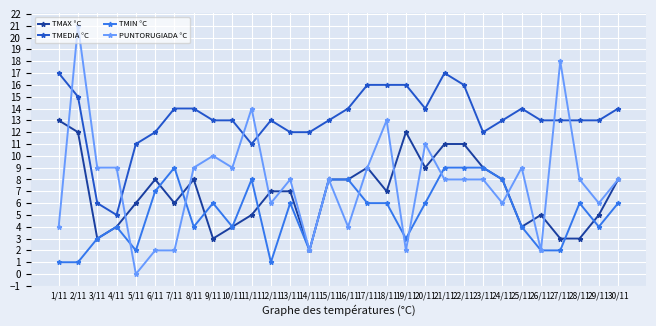

True or false: TMAX °C and TMEDIA °C intersect in this chart.

False